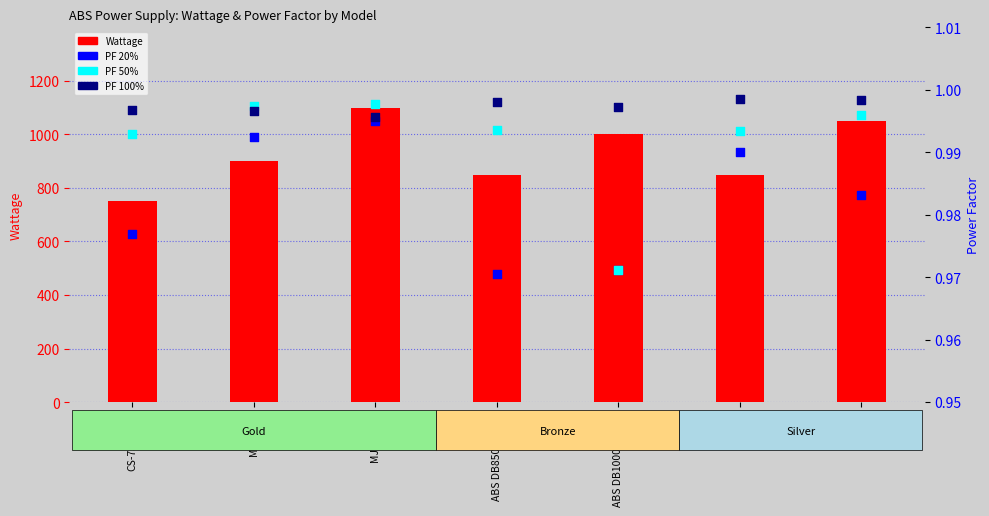

Which series has the largest total across all categories?

Wattage